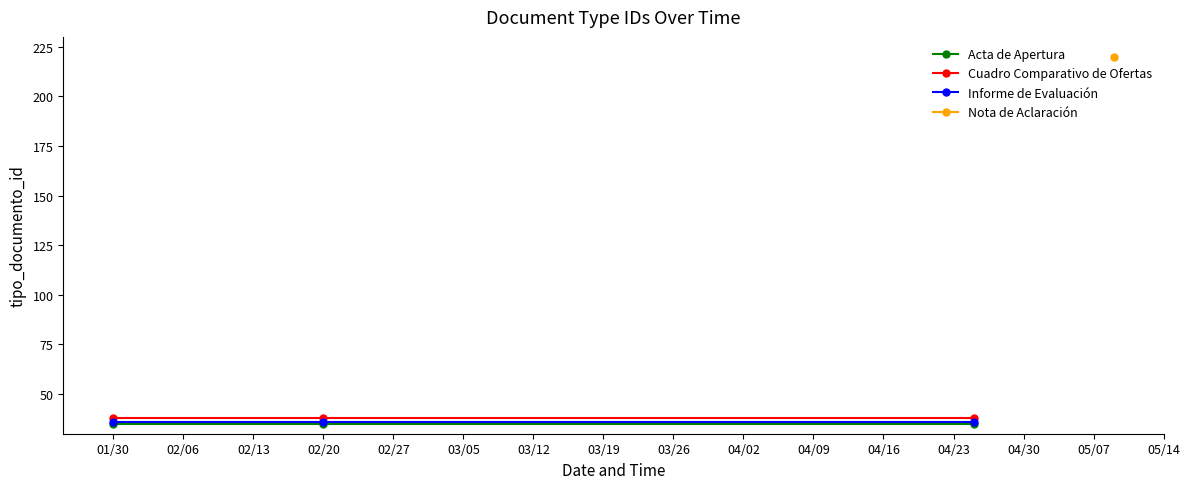

The Cuadro Comparativo de Ofertas series shows 64 at 02/20. True or false?

False